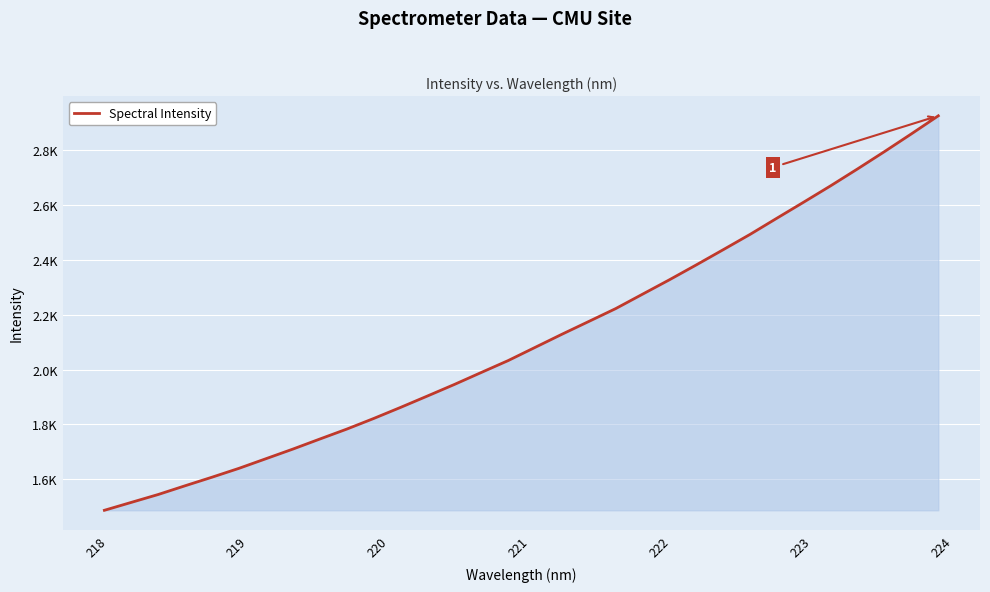

Reading left to right, extract all data points from this chart.

1487.9	1516.7	1545.4	1577.2	1608.4	1640.6	1675.5	1710.5	1747.1	1783.2	1821.8	1862.1	1903.6	1945.6	1989.2	2032.5	2080.4	2128.3	2174.9	2221.7	2274.2	2326.7	2380.8	2436.0	2491.8	2550.8	2609.4	2668.7	2730.1	2792.9	2857.3	2922.9